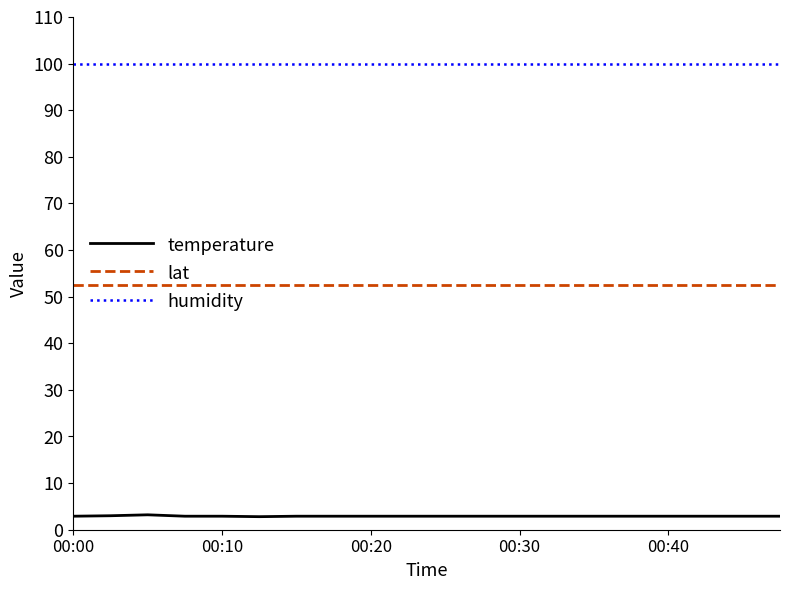

What is the maximum value shown in the chart?

99.9